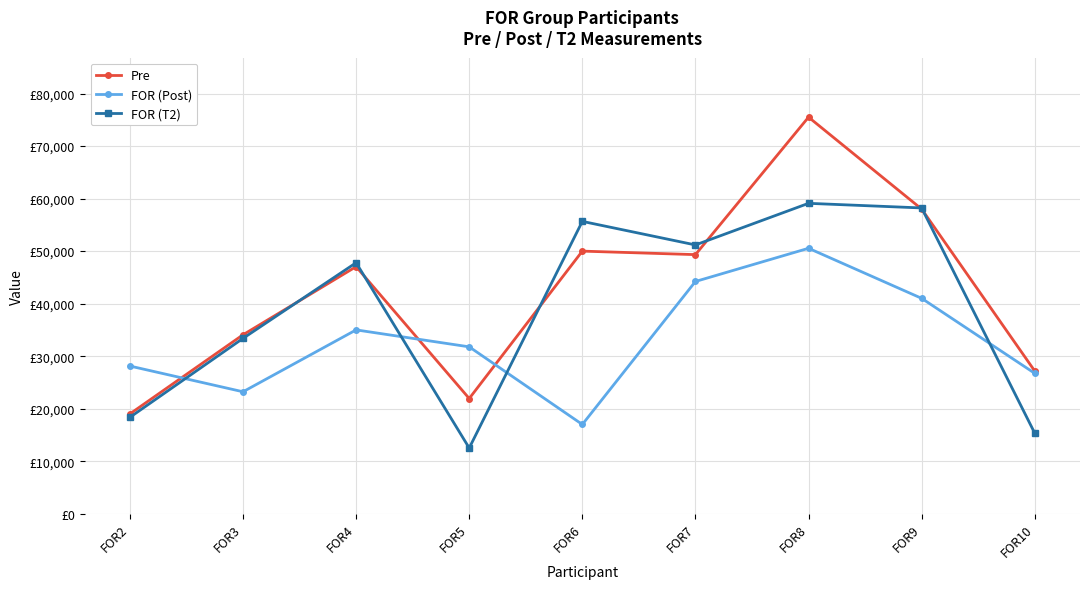

After their last crossing, which series has the higher values: FOR (Post) or Pre?

Pre